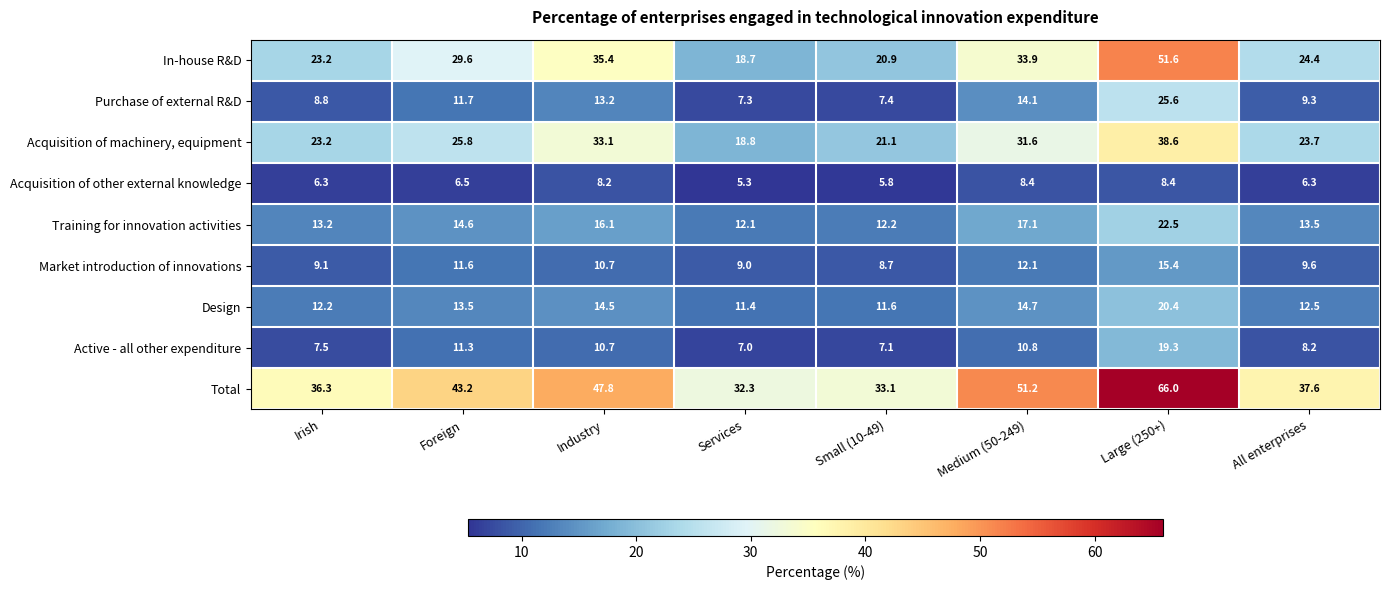

At which label does In-house R&D first exceed 29?

Foreign